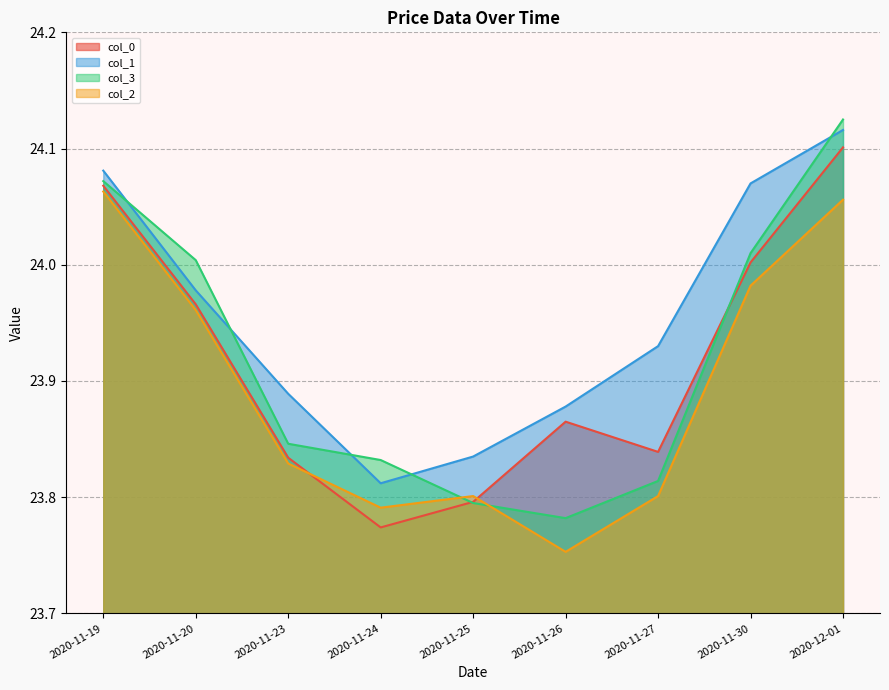

Which series has the largest range (max minus min)?

col_3